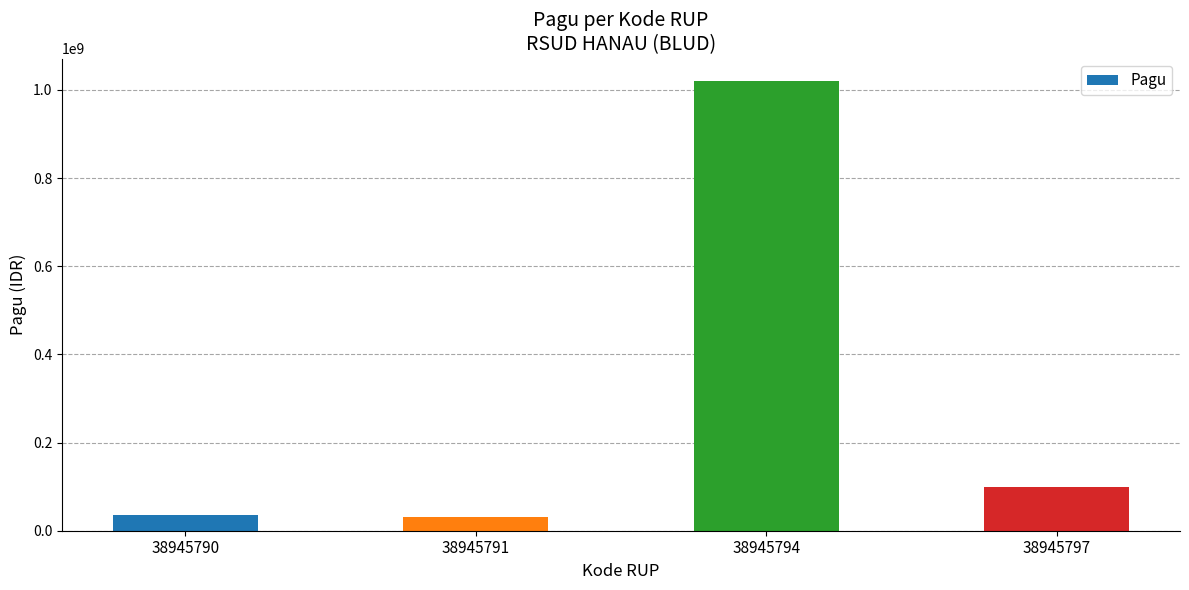

What is the change in value from 38945791 to 38945794?

+990000000